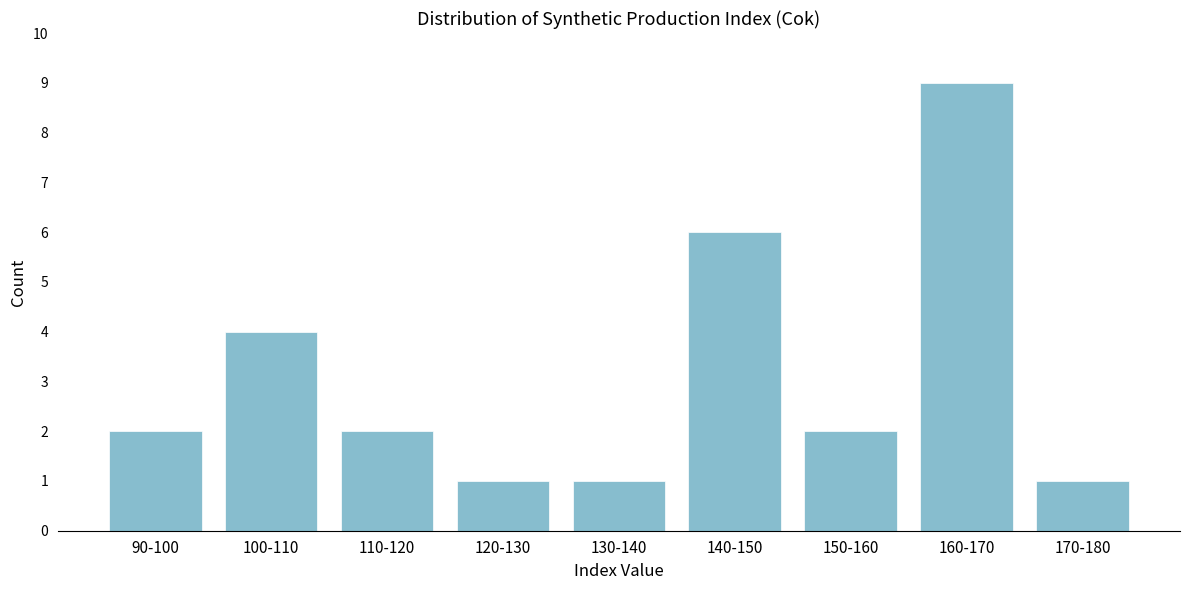

Reading left to right, transcribe all the data shown in this chart.

2	4	2	1	1	6	2	9	1